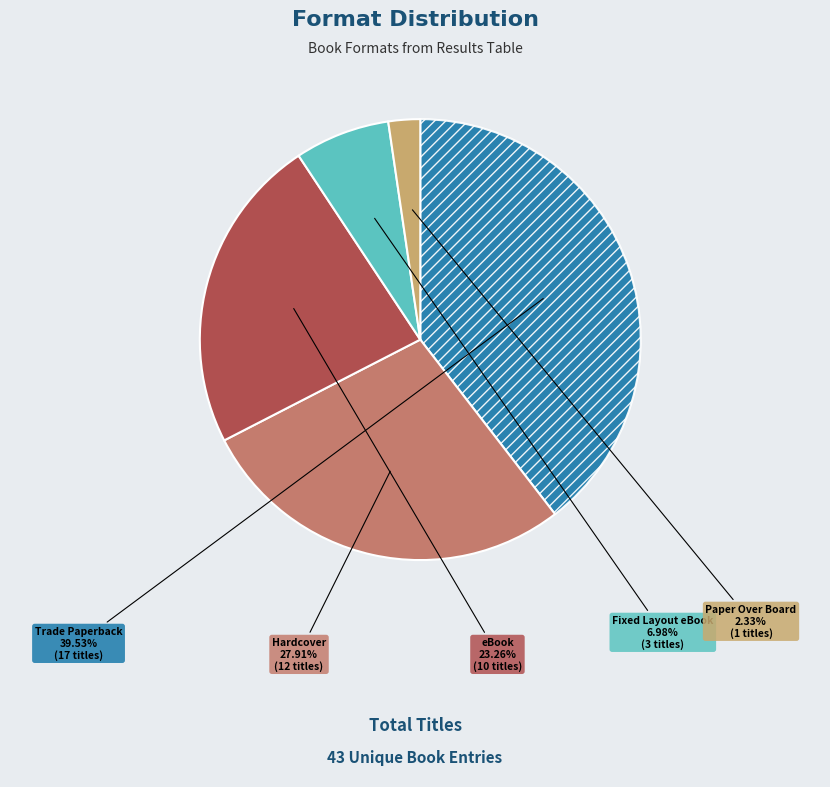

Rank the categories by value from highest to lowest.

Trade Paperback, Hardcover, eBook, Fixed Layout eBook, Paper Over Board